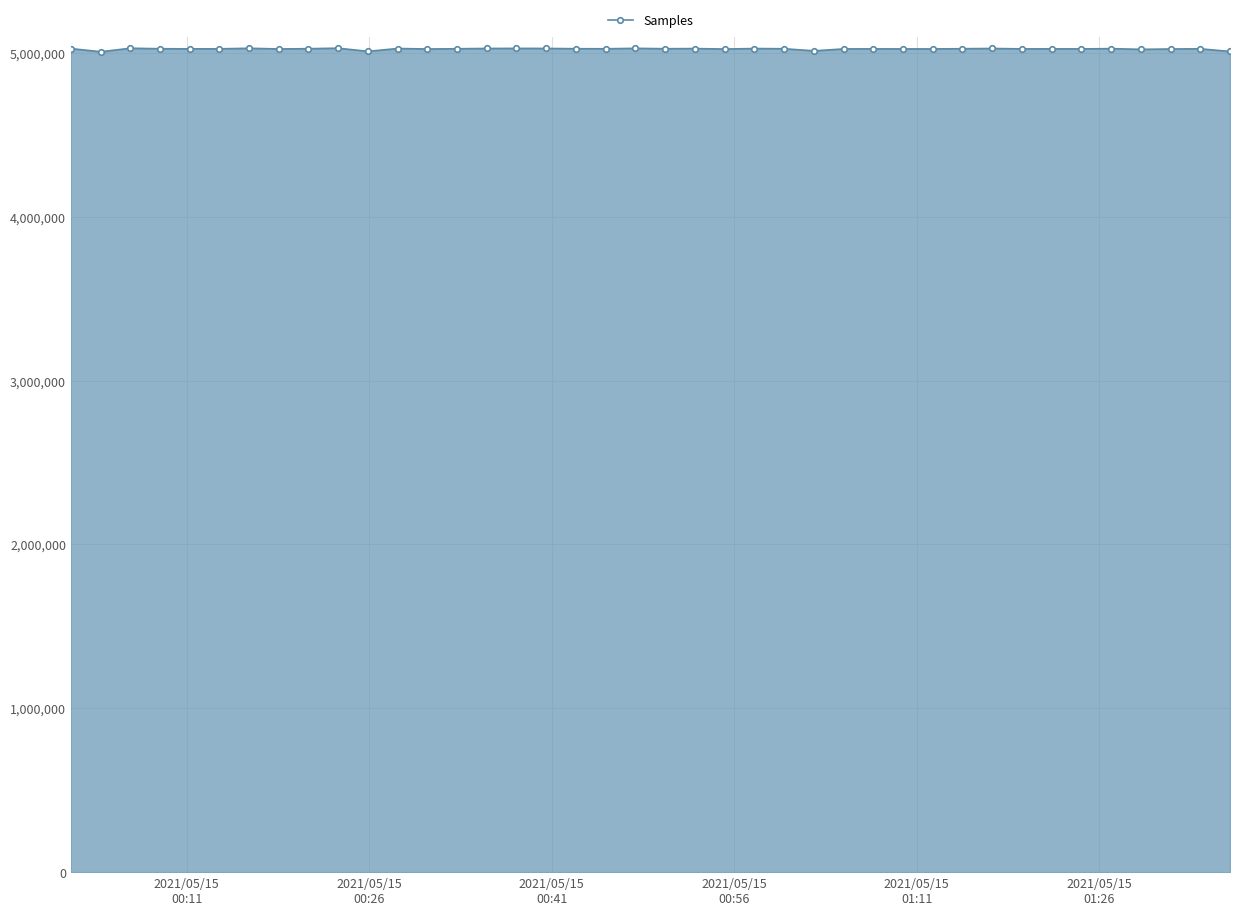

What is the average value?

5023887